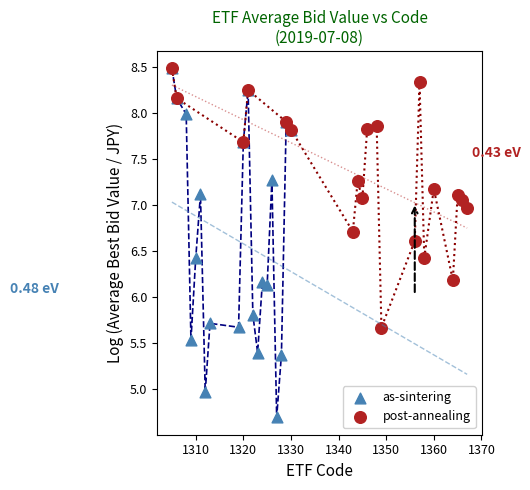

Which series reaches the minimum Y coordinate?

as-sintering